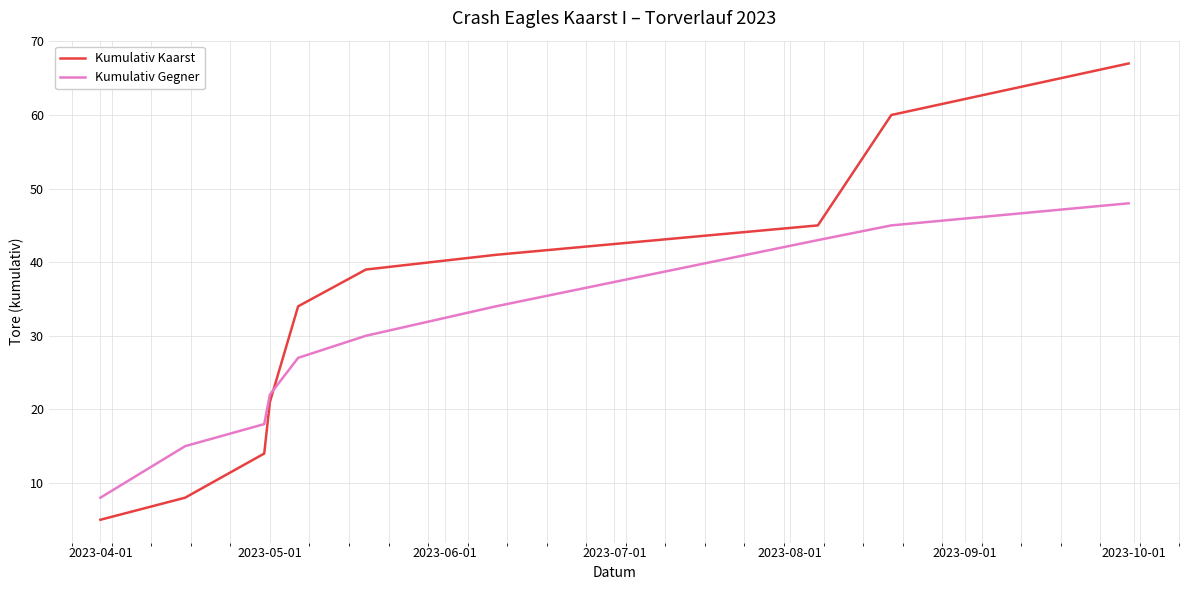

Which series has the largest total across all categories?

Kumulativ Kaarst